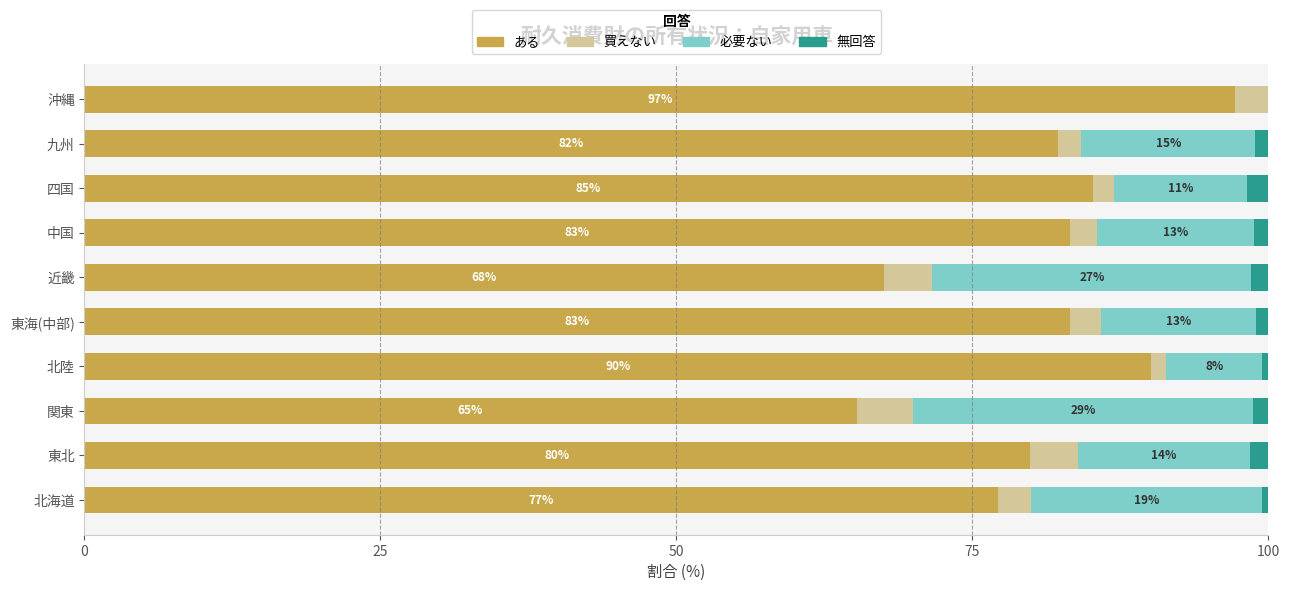

Count the number of categories in the chart.

10